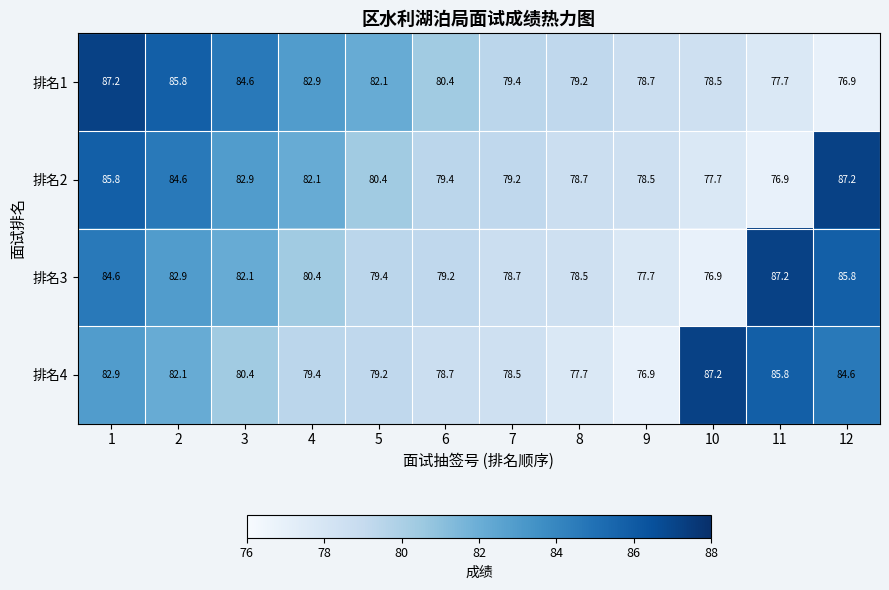

What is the total value across all series at 12?

334.5